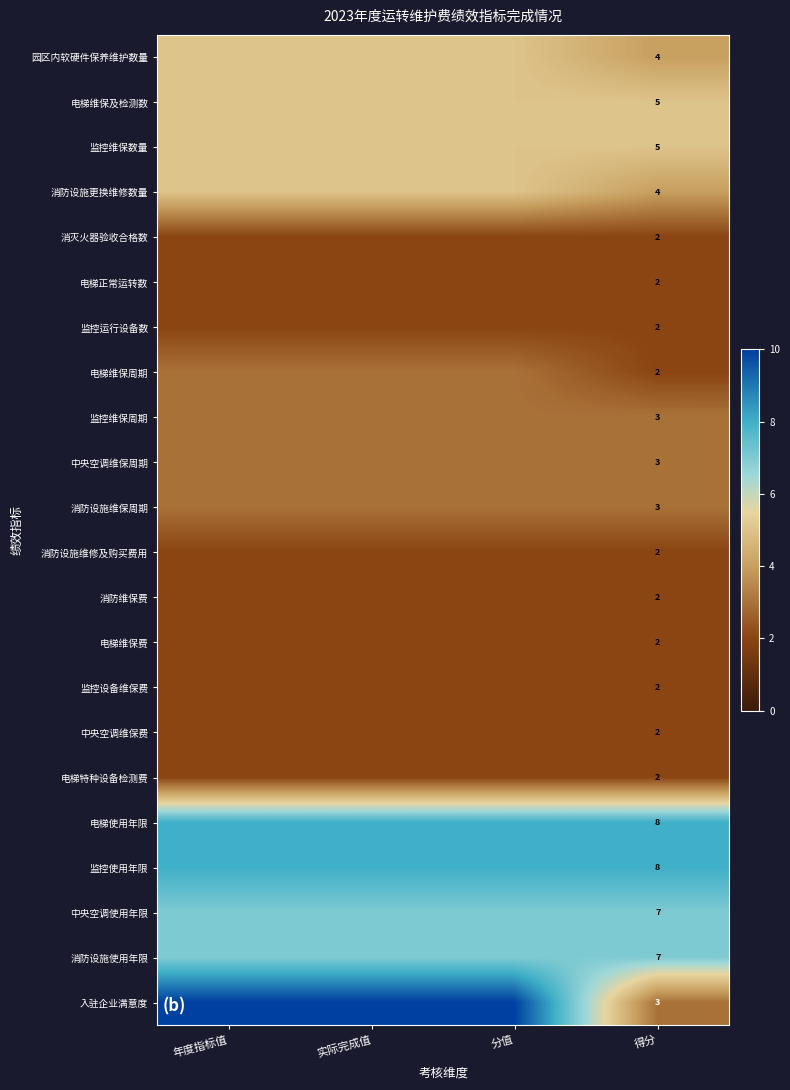

What is the spread (max minus min) of values at 得分?

6